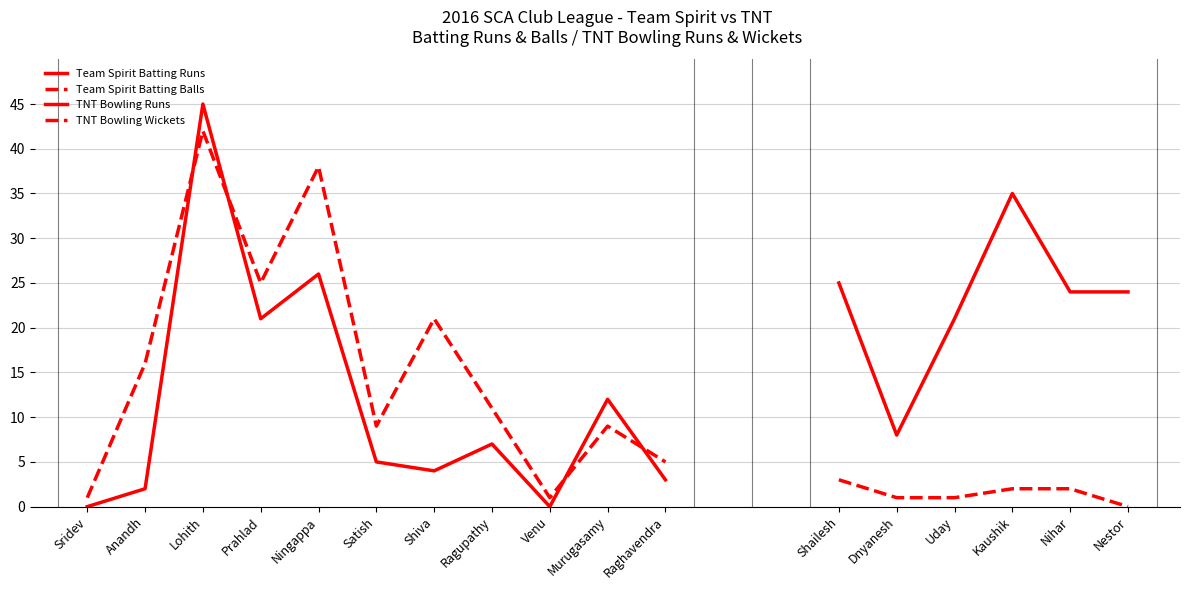

At which label does Team Spirit Bowlers first exceed 5?

Lohith